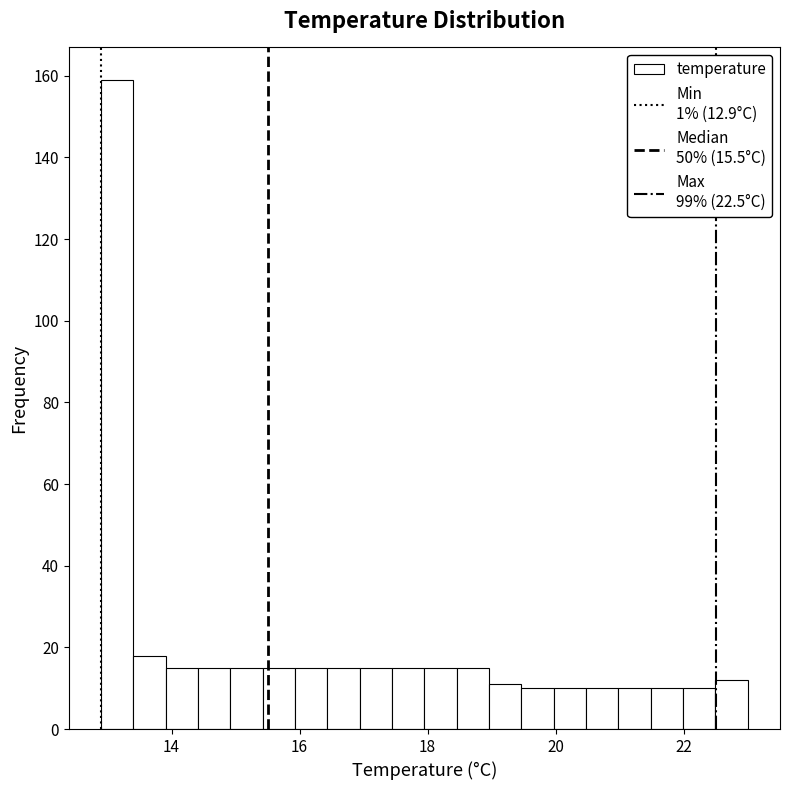

Around what value on the x-axis is the tallest bar? Give the approximate position of its centre, as read against the axis.

13.2